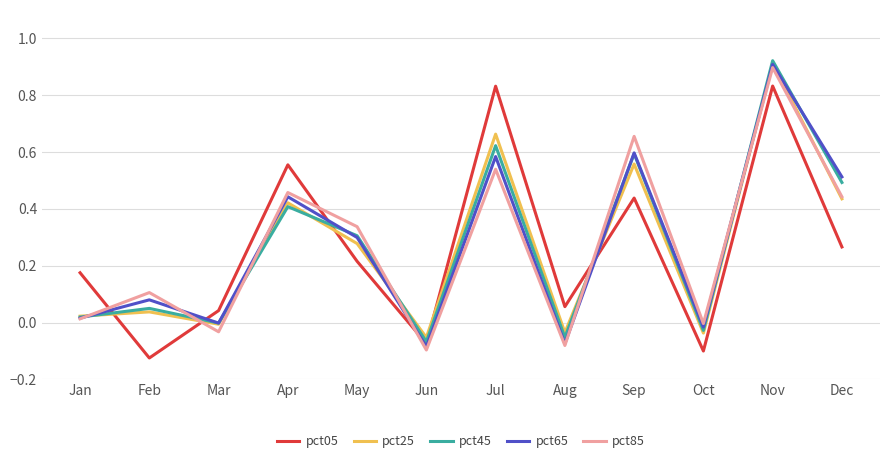

List the labels in order of pct65 value, largest first.

Nov, Sep, Jul, Dec, Apr, May, Feb, Jan, Mar, Oct, Aug, Jun